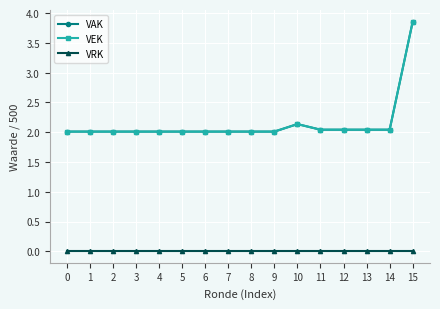

Is this an area chart (filled region under the line)?

No